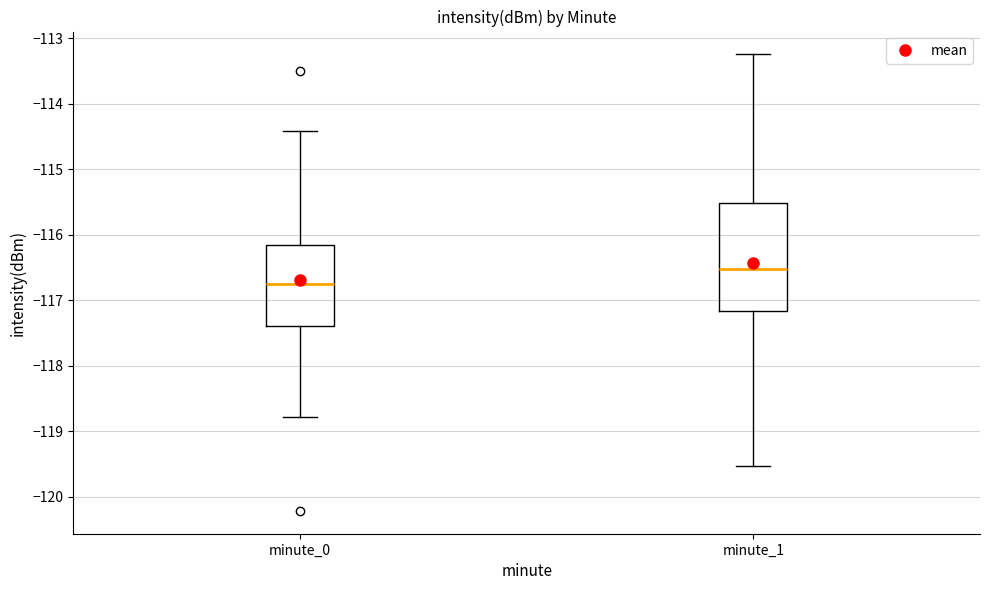

Reading left to right, read every box against the y-axis: the position of its median line, the range the box covers, and the ends of its whiskers. The values are not printed on the chart, so give them approximately, as read against the axis.

minute_0: median -116.8, box -117.4 to -116.2, whiskers -118.8 to -114.4
minute_1: median -116.5, box -117.2 to -115.5, whiskers -119.5 to -113.2